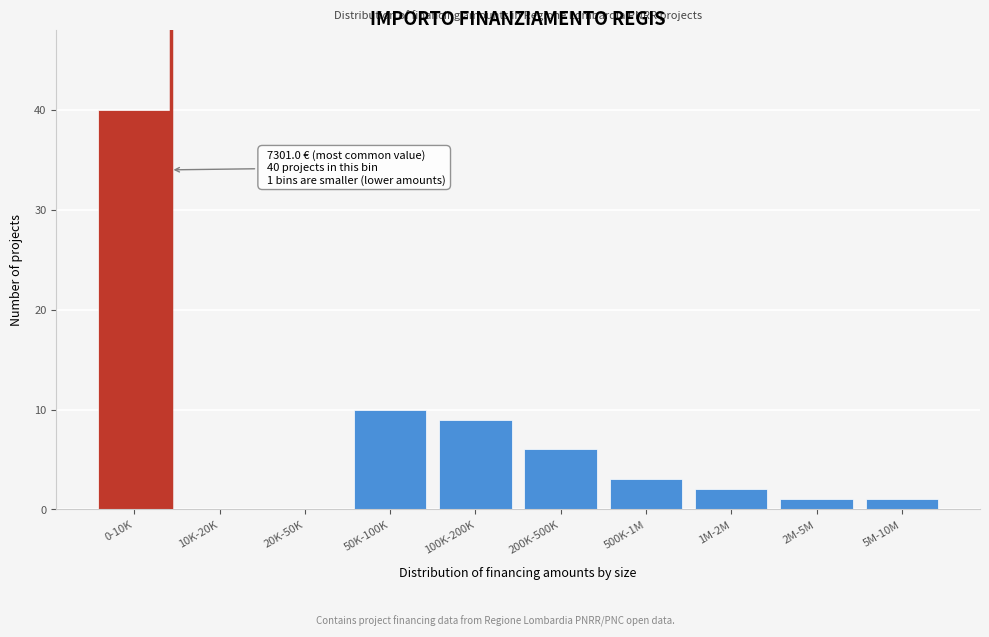

Reading right to left, list all the values displayed in this chart.

5M-10M=1	2M-5M=1	1M-2M=2	500K-1M=3	200K-500K=6	100K-200K=9	50K-100K=10	20K-50K=0	10K-20K=0	0-10K=40